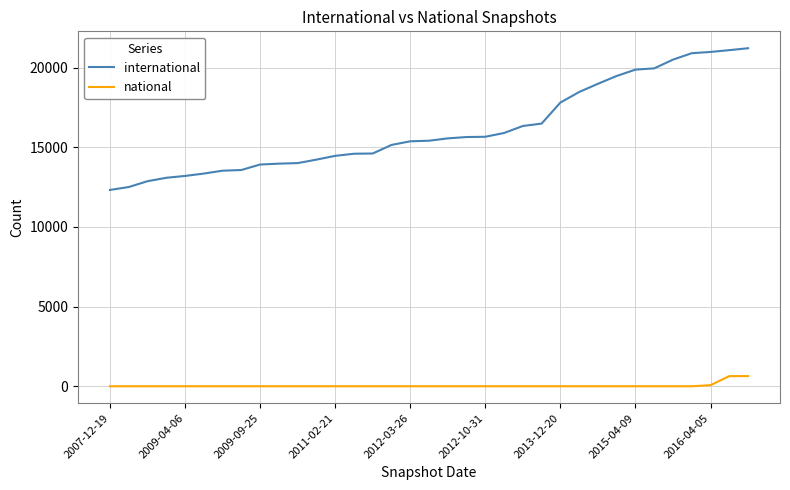

List the series in order of their overall mean, lowest first.

national, international